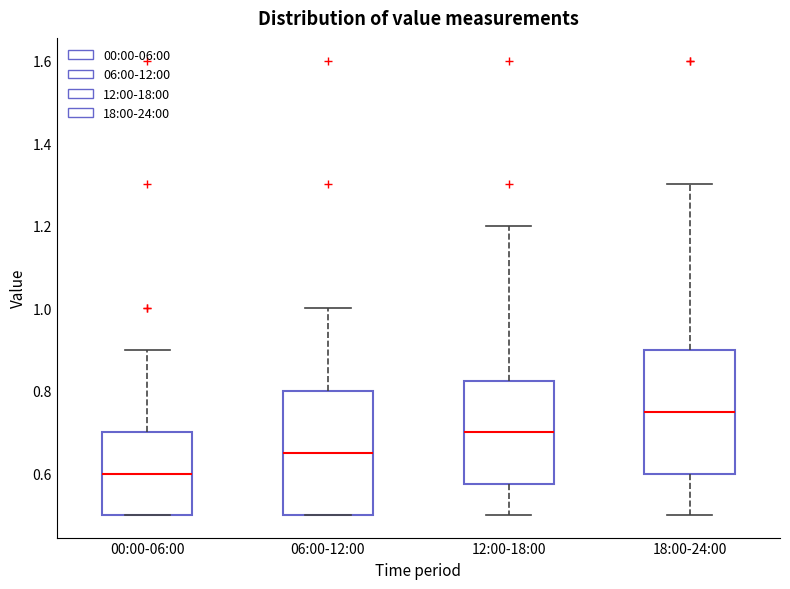

Reading left to right, transcribe this box plot: for each box, give where its median line is, the range the box spans, and where its two whiskers end, as read against the y-axis. The values are not printed on the chart, so give them approximately, as read against the axis.

00:00-06:00: median 0.60, box 0.50 to 0.70, whiskers 0.50 to 0.90
06:00-12:00: median 0.66, box 0.50 to 0.80, whiskers 0.50 to 1.00
12:00-18:00: median 0.70, box 0.58 to 0.82, whiskers 0.50 to 1.20
18:00-24:00: median 0.76, box 0.60 to 0.90, whiskers 0.50 to 1.30